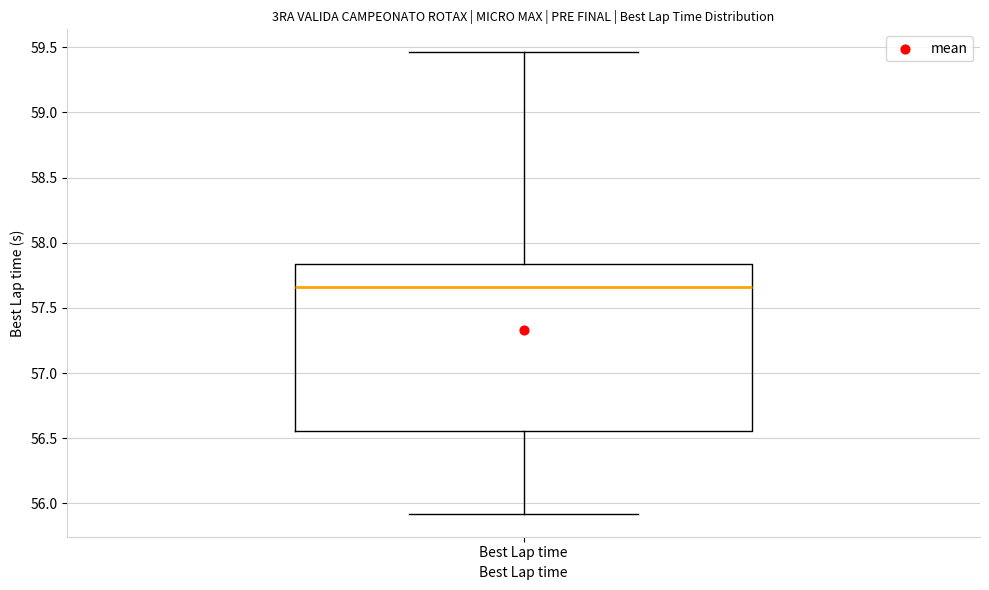

Transcribe this box plot: give where the median line is, the range the box spans, and where the two whiskers end, as read against the y-axis. The values are not printed on the chart, so give them approximately, as read against the axis.

median 57.65, box 56.55 to 57.85, whiskers 55.90 to 59.45